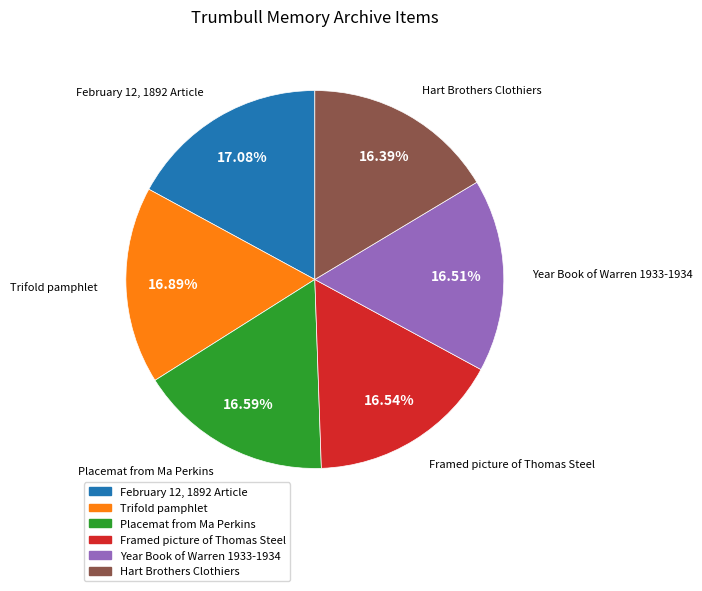

What percentage is the Placemat from Ma Perkins slice, to the nearest percent?

17%